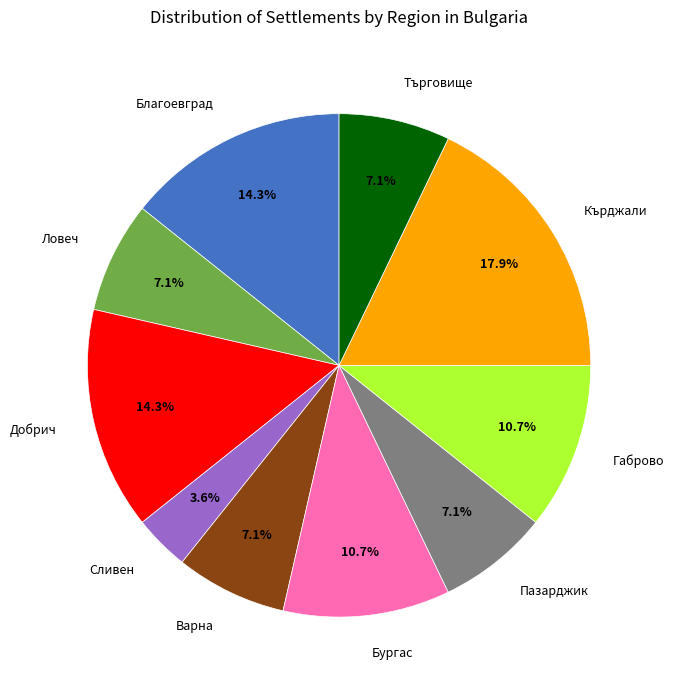

To the nearest percent, what is the difference between the largest and smallest slice percentages?

14%